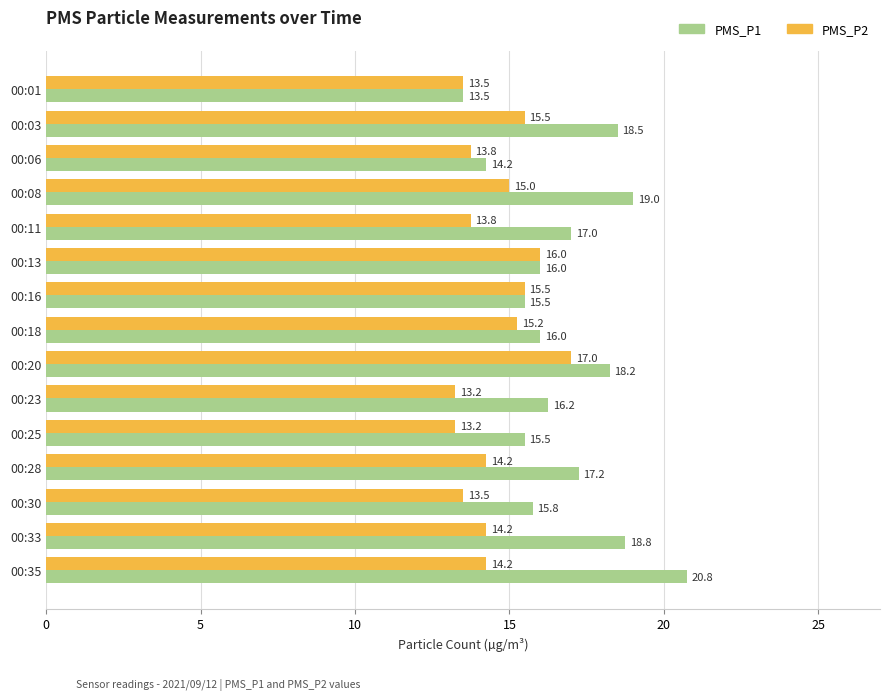

At how many categories does at least one series exceed 15?

13